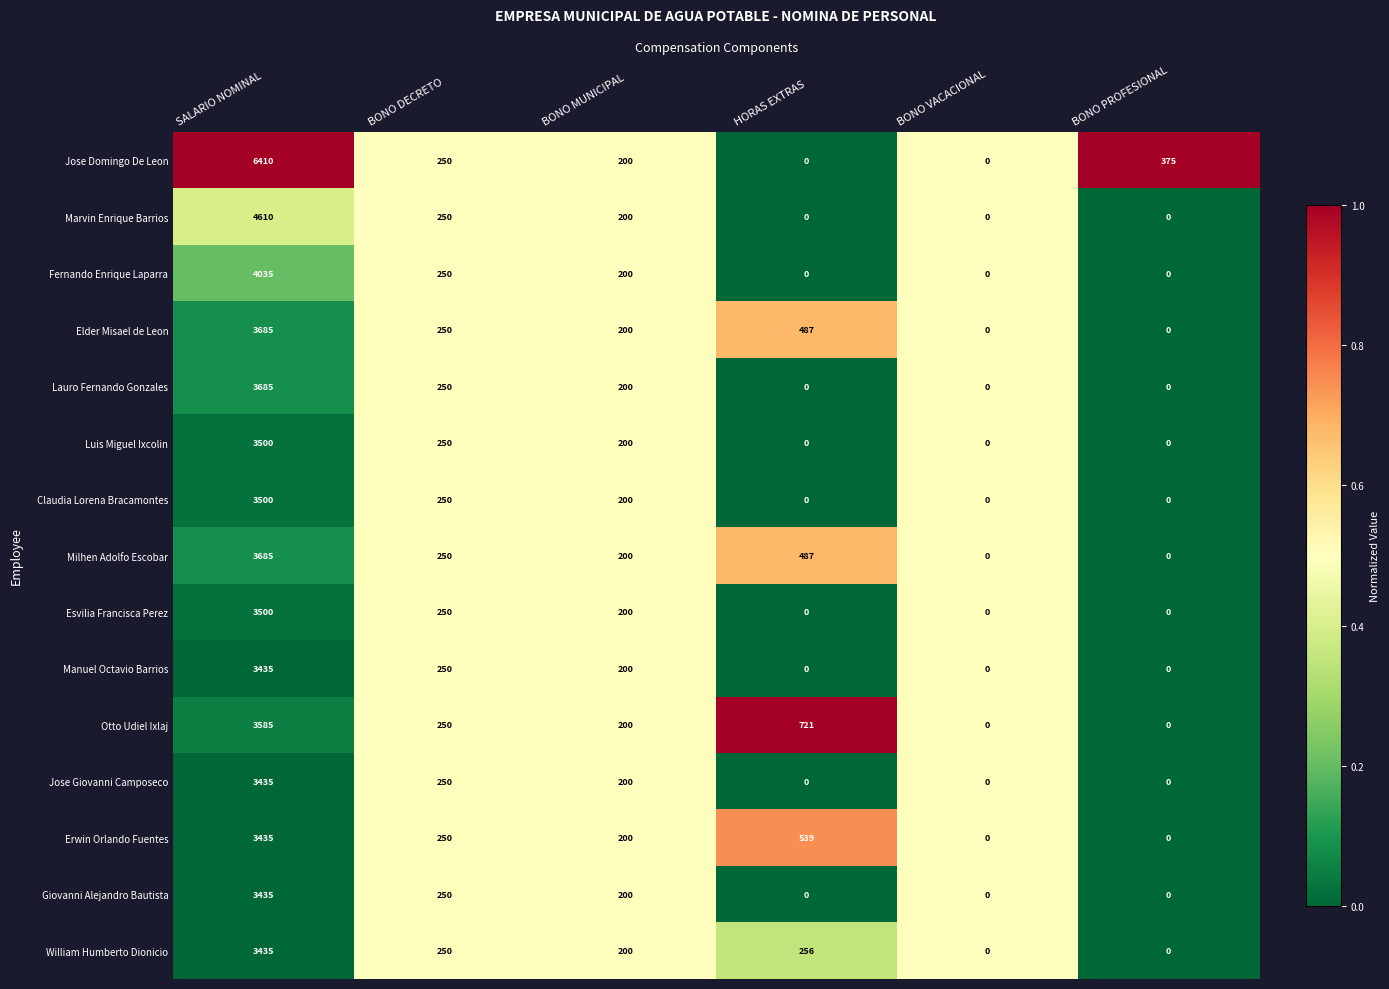

True or false: Otto Udiel Ixlaj has a value of 250 at BONO DECRETO.

True